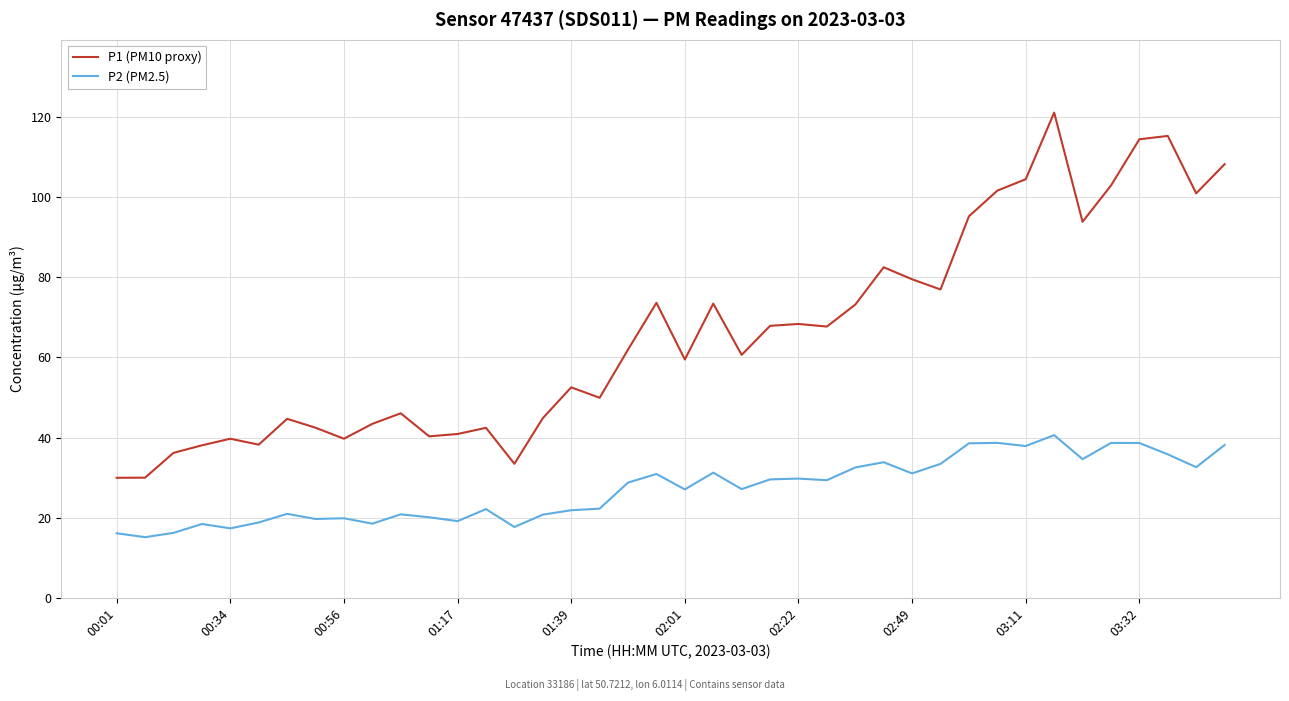

True or false: P1 (PM10 proxy) and P2 (PM2.5) cross at least once.

False